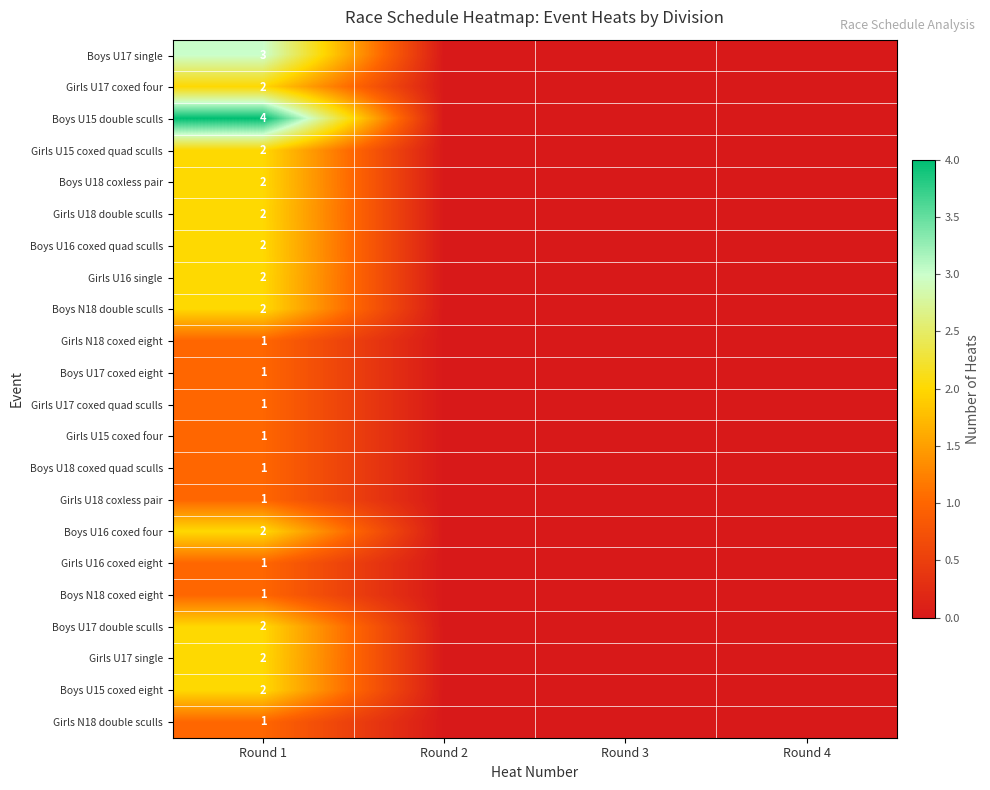

The value of Boys U16 coxed four at Round 1 is 1. True or false?

False